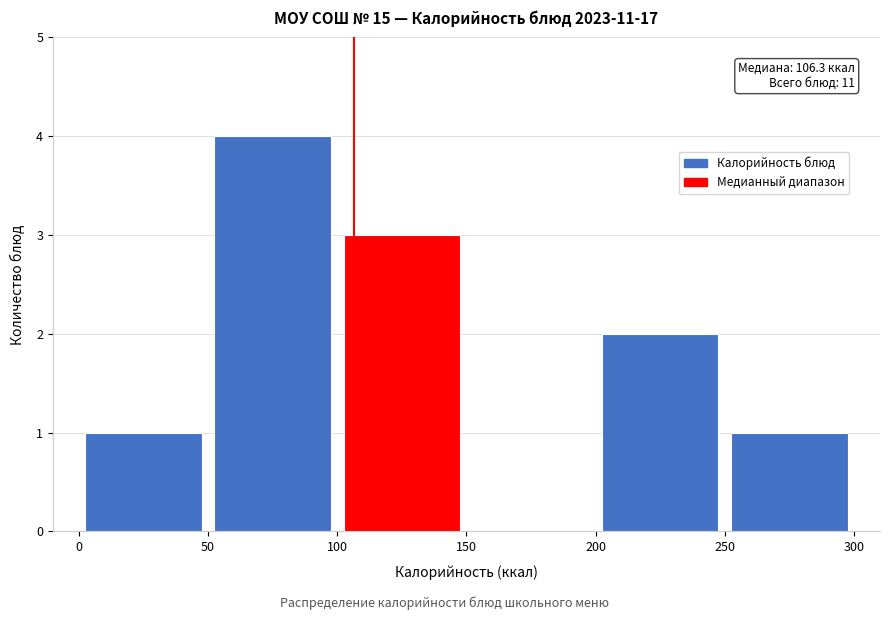

Over which range of the x-axis is the bar tallest?

50 to 100